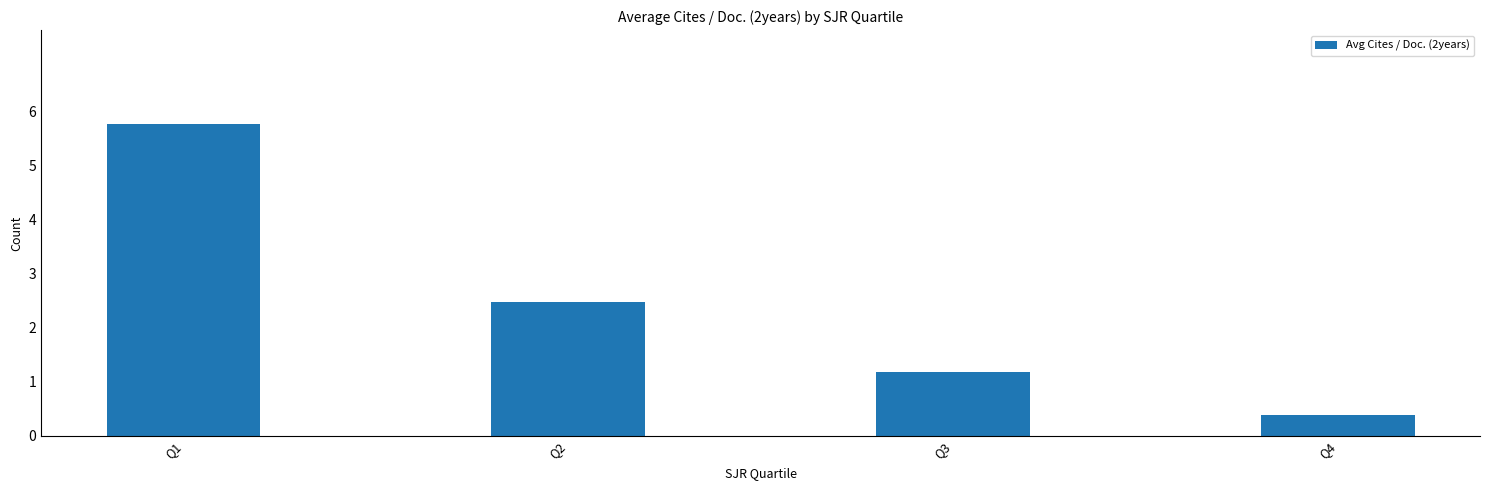

Between Q4 and Q3, which is larger?

Q3